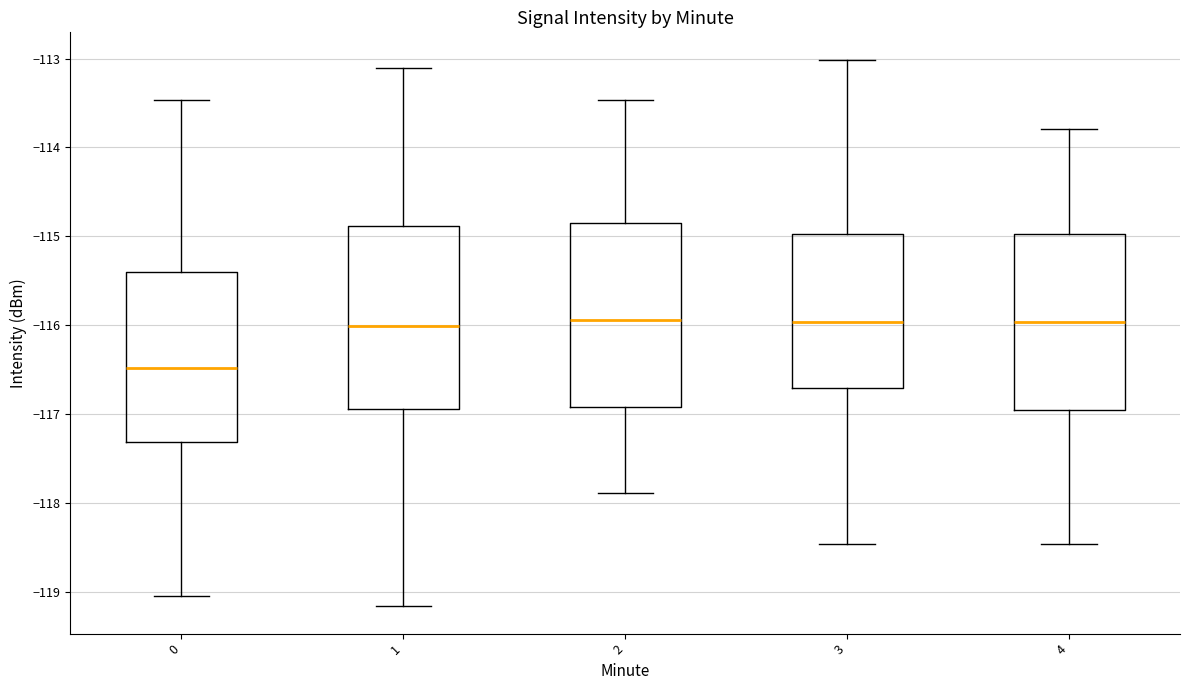

Reading left to right, transcribe this box plot: for each box, give where its median line is, the range the box spans, and where its two whiskers end, as read against the y-axis. The values are not printed on the chart, so give them approximately, as read against the axis.

0: median -116.5, box -117.3 to -115.4, whiskers -119.0 to -113.5
1: median -116.0, box -116.9 to -114.9, whiskers -119.2 to -113.1
2: median -115.9, box -116.9 to -114.8, whiskers -117.9 to -113.5
3: median -116.0, box -116.7 to -115.0, whiskers -118.5 to -113.0
4: median -116.0, box -117.0 to -115.0, whiskers -118.5 to -113.8